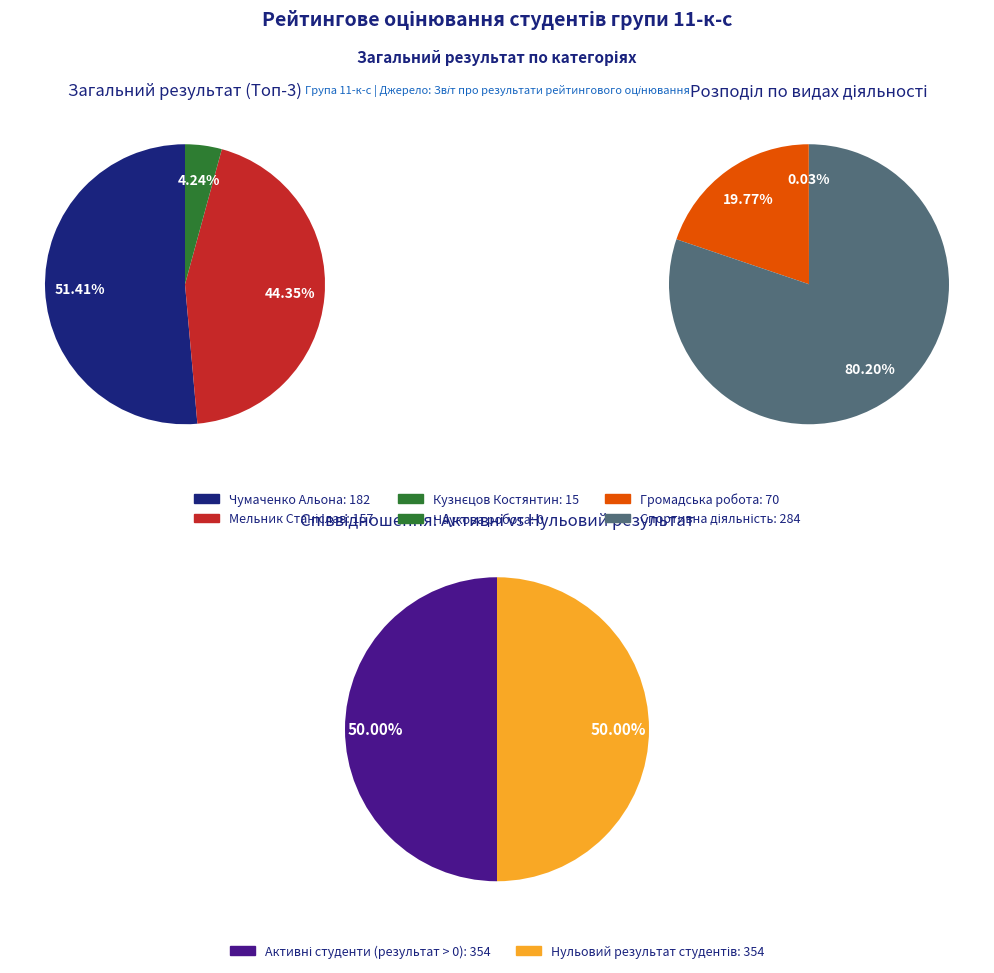

Count the number of slices in the pie.

3